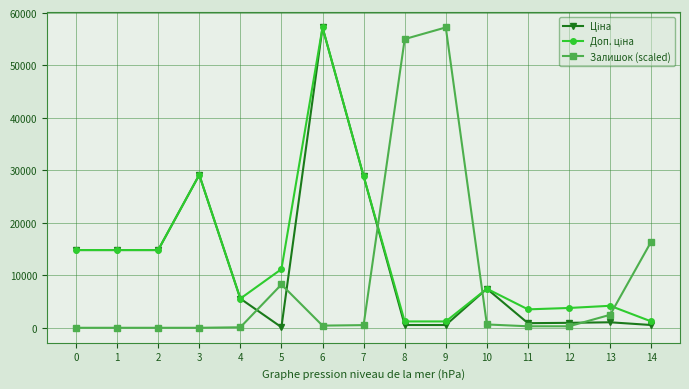

What is the greatest value displayed?

57258.0